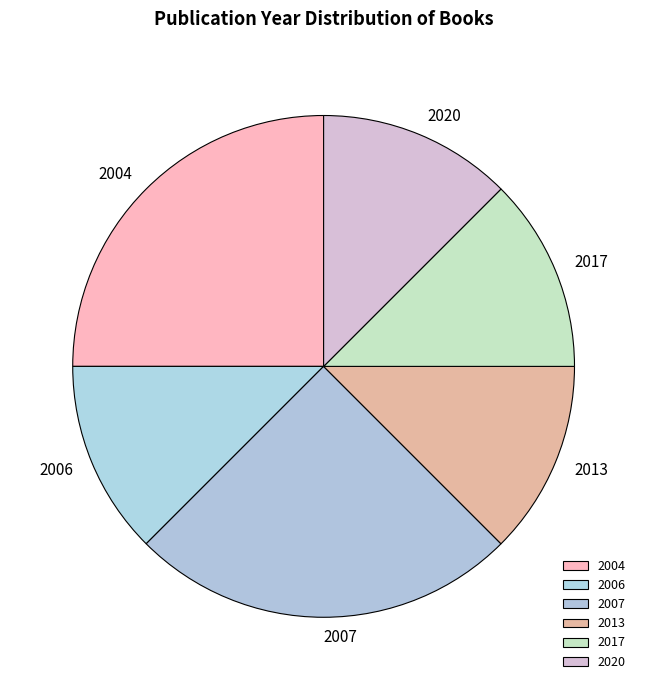

Which slice is the smallest?

2006